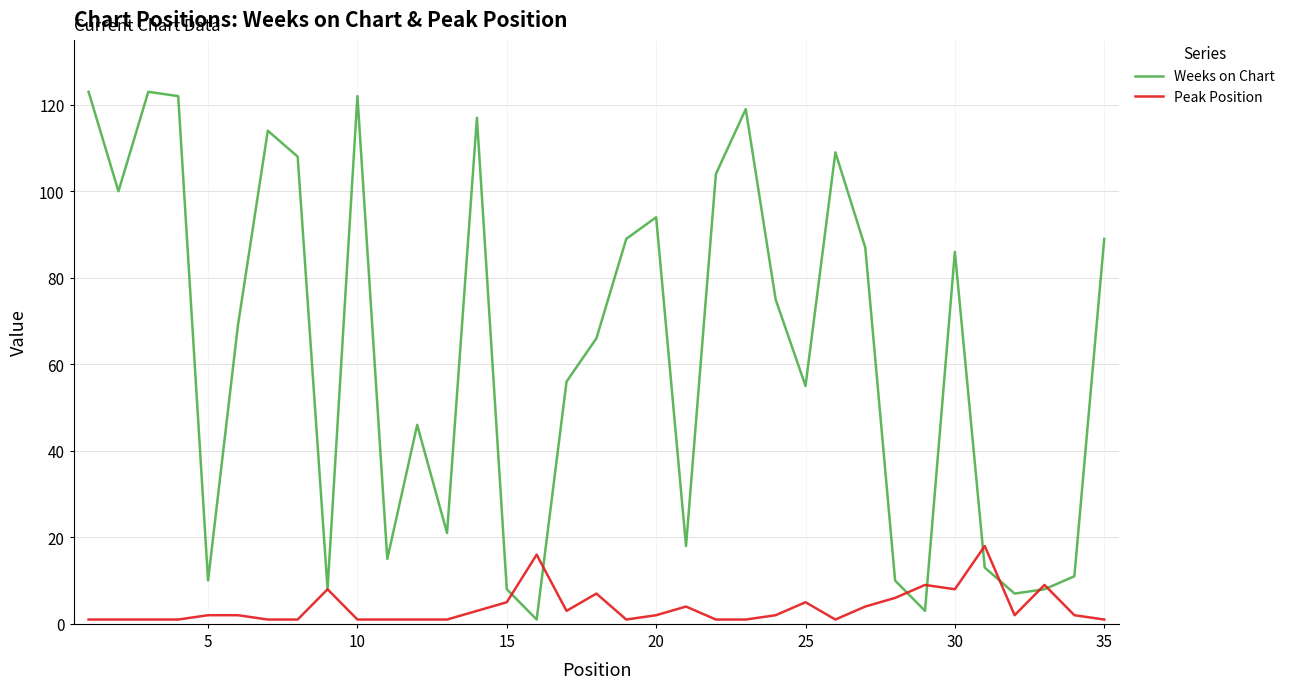

List the series in order of their peak value, lowest first.

Peak Position, Weeks on Chart